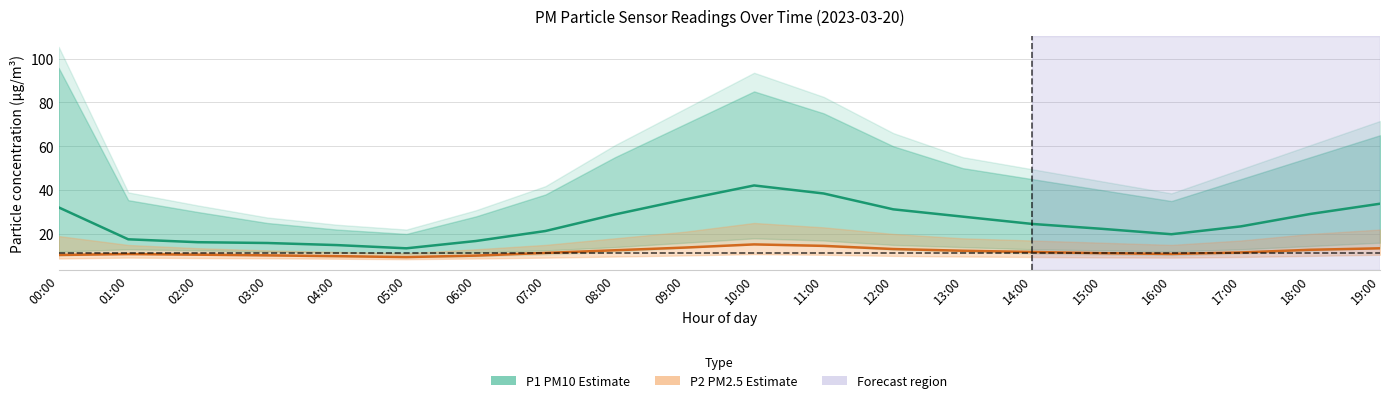

Does the chart have visible grid lines?

Yes